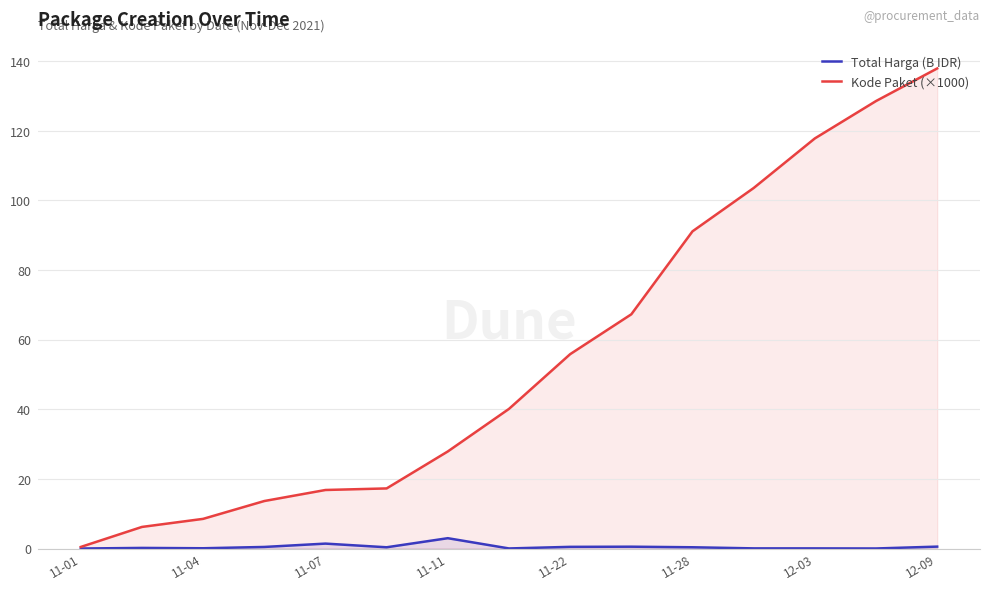

Which series has the largest range (max minus min)?

Kode Paket (×1000)